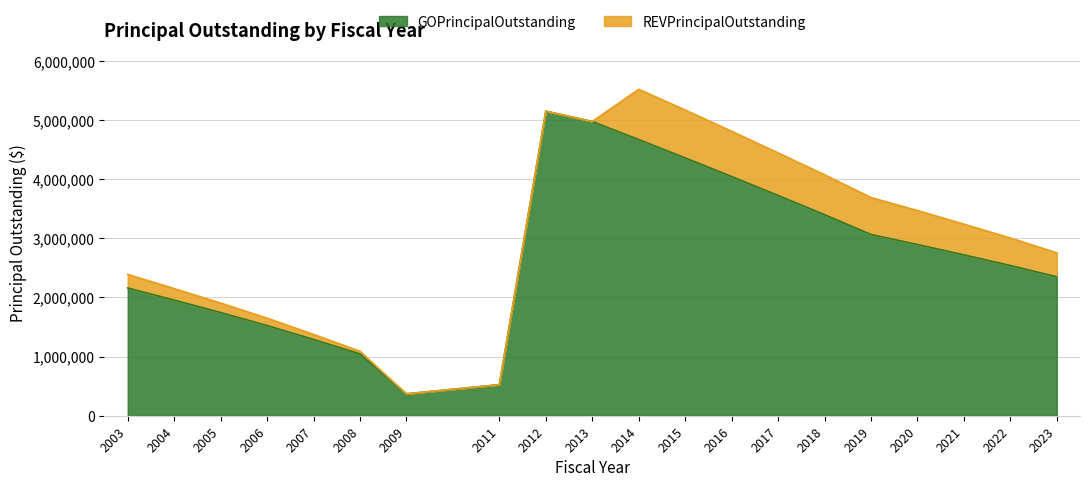

Where is the first local minimum?

2009